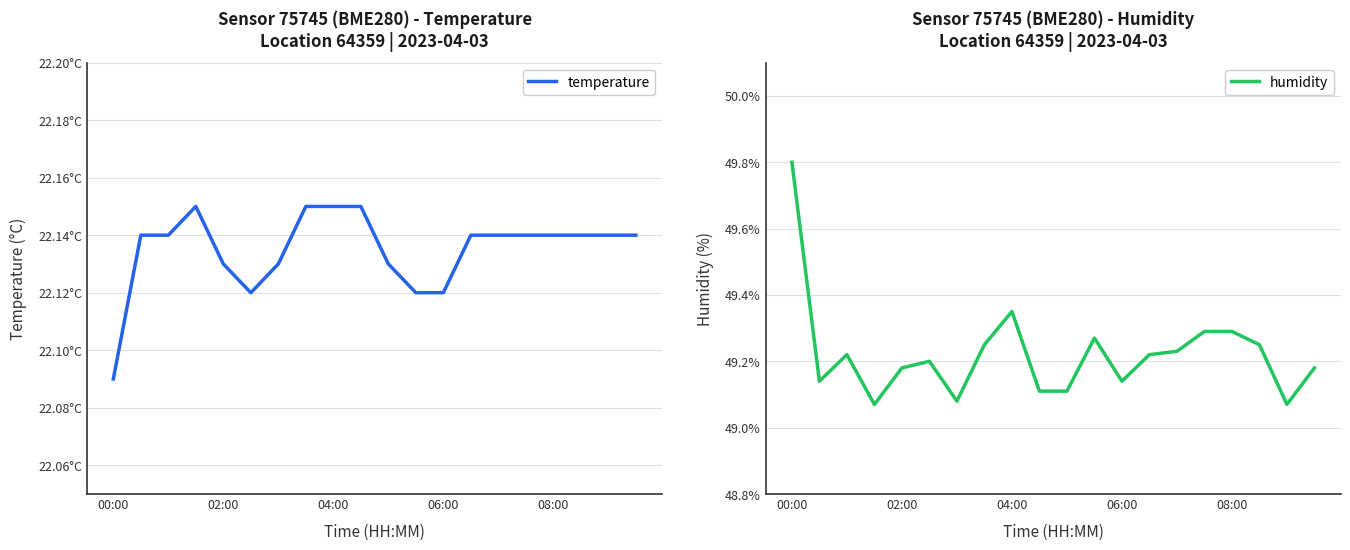

At which label does humidity reach its peak?

00:00